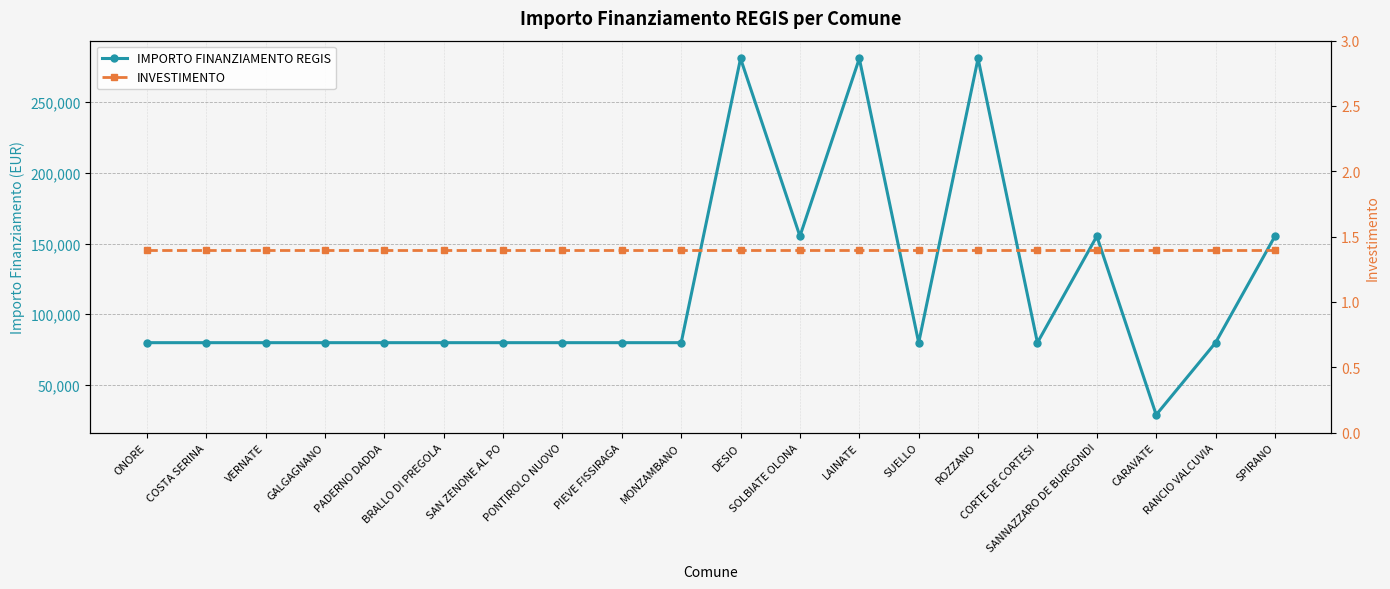

How many interior local peaks does the IMPORTO FINANZIAMENTO REGIS series have?

4